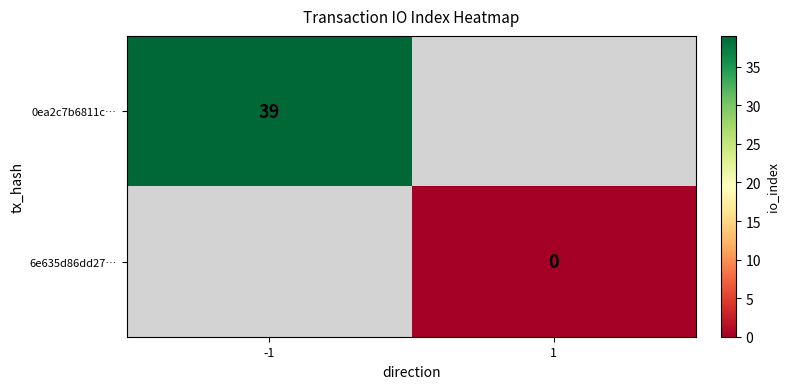

Is it true that 0ea2c7b6811c… equals 22 at -1?

False